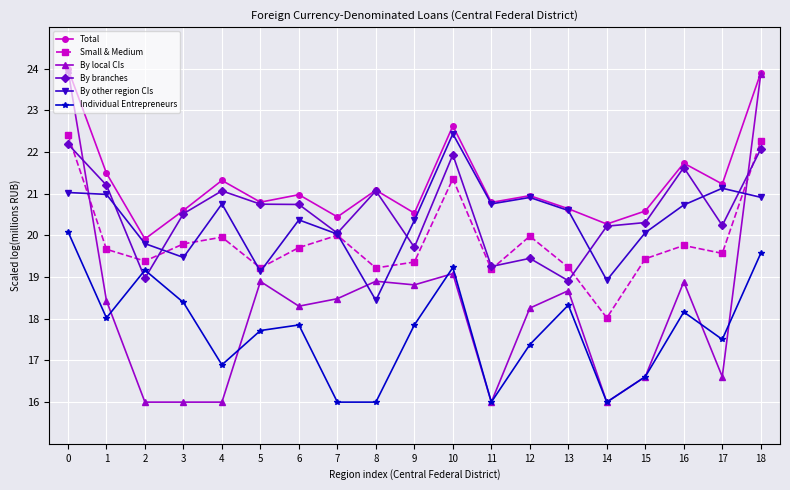

The Small & Medium series shows 20.0 at 12. True or false?

True